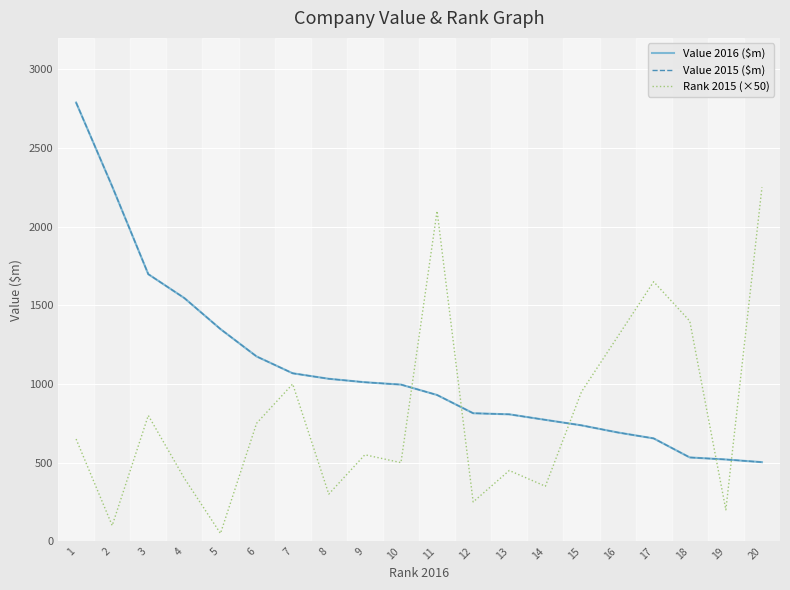

After their last crossing, which series has the higher values: Value 2016 ($m) or Rank 2015 (×50)?

Rank 2015 (×50)